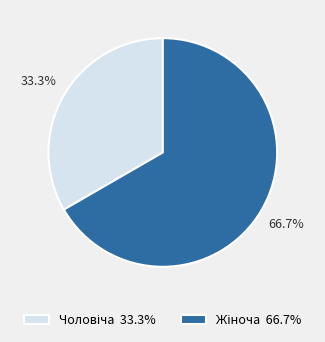

Is there a majority slice in this chart?

Yes